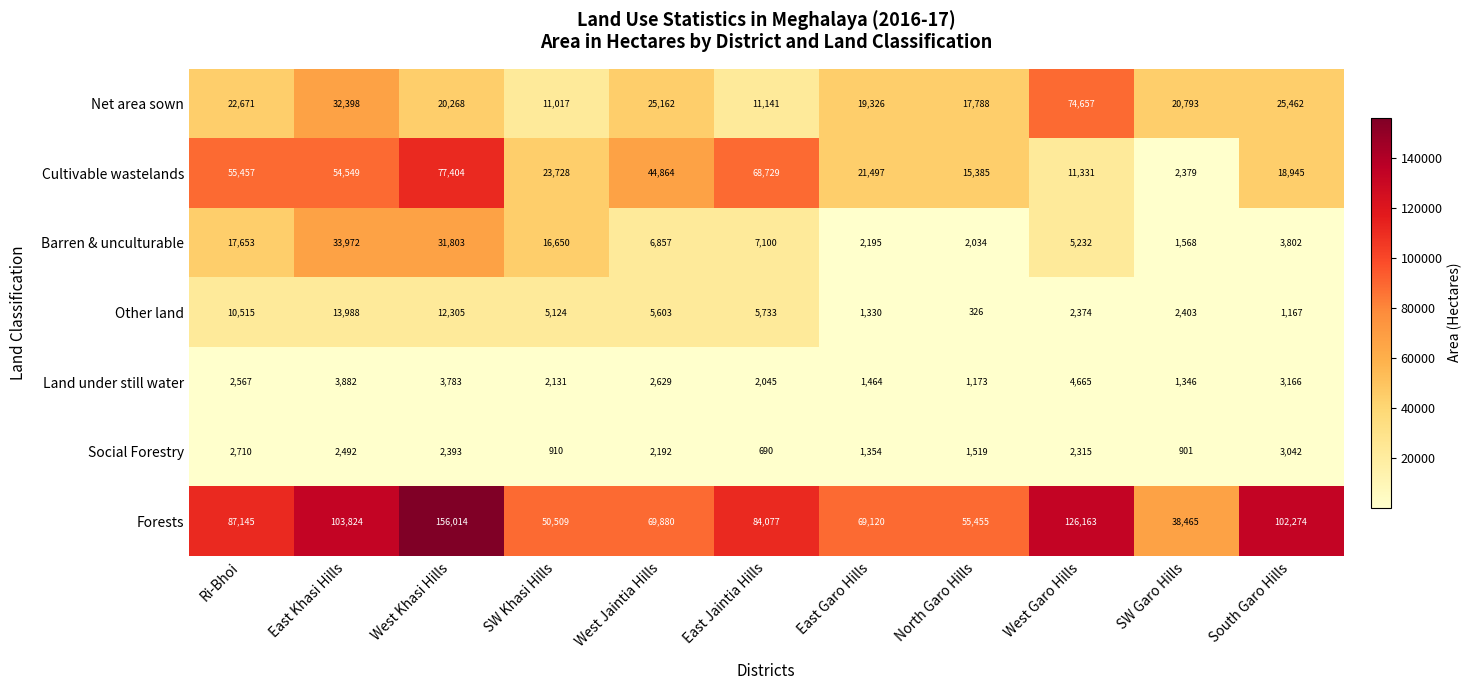

Rank the series by their maximum value, from lowest to highest.

Social Forestry, Land under still water, Other land, Barren & unculturable, Net area sown, Cultivable wastelands, Forests